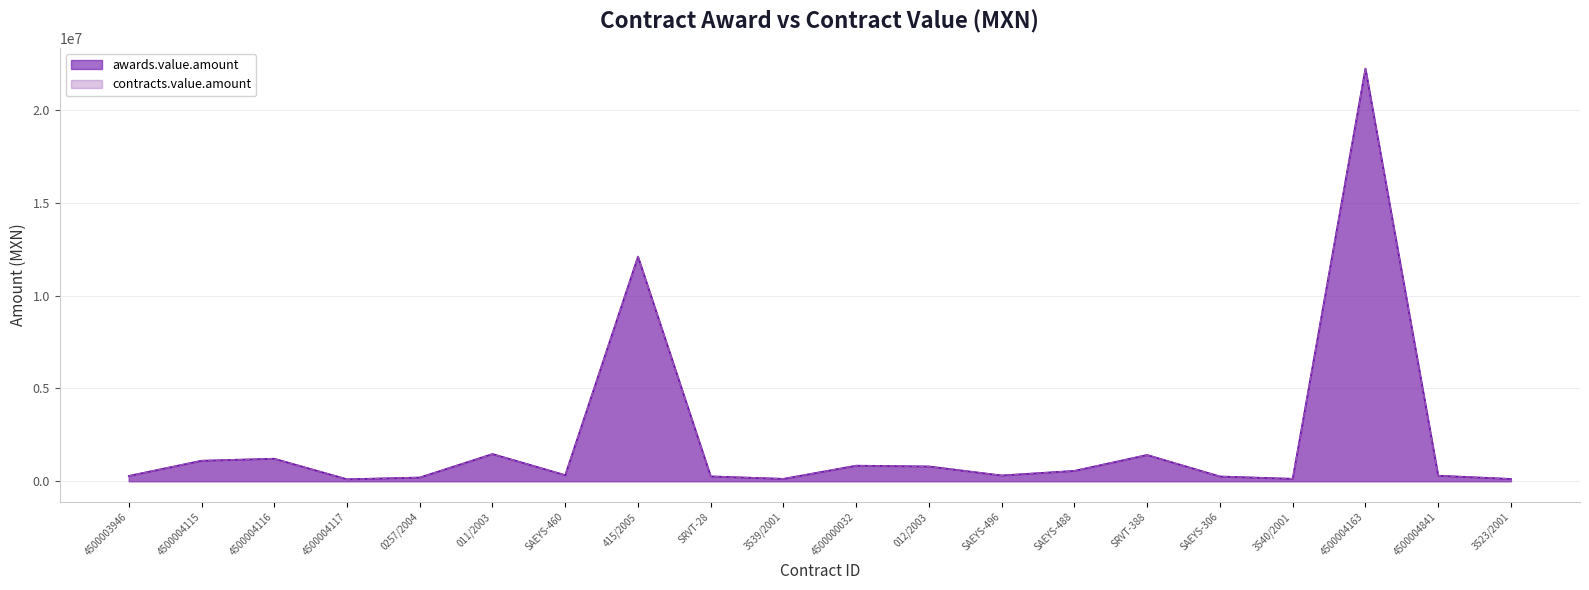

True or false: contracts.value.amount has a value of 920440.7 at SRVT-388.

False